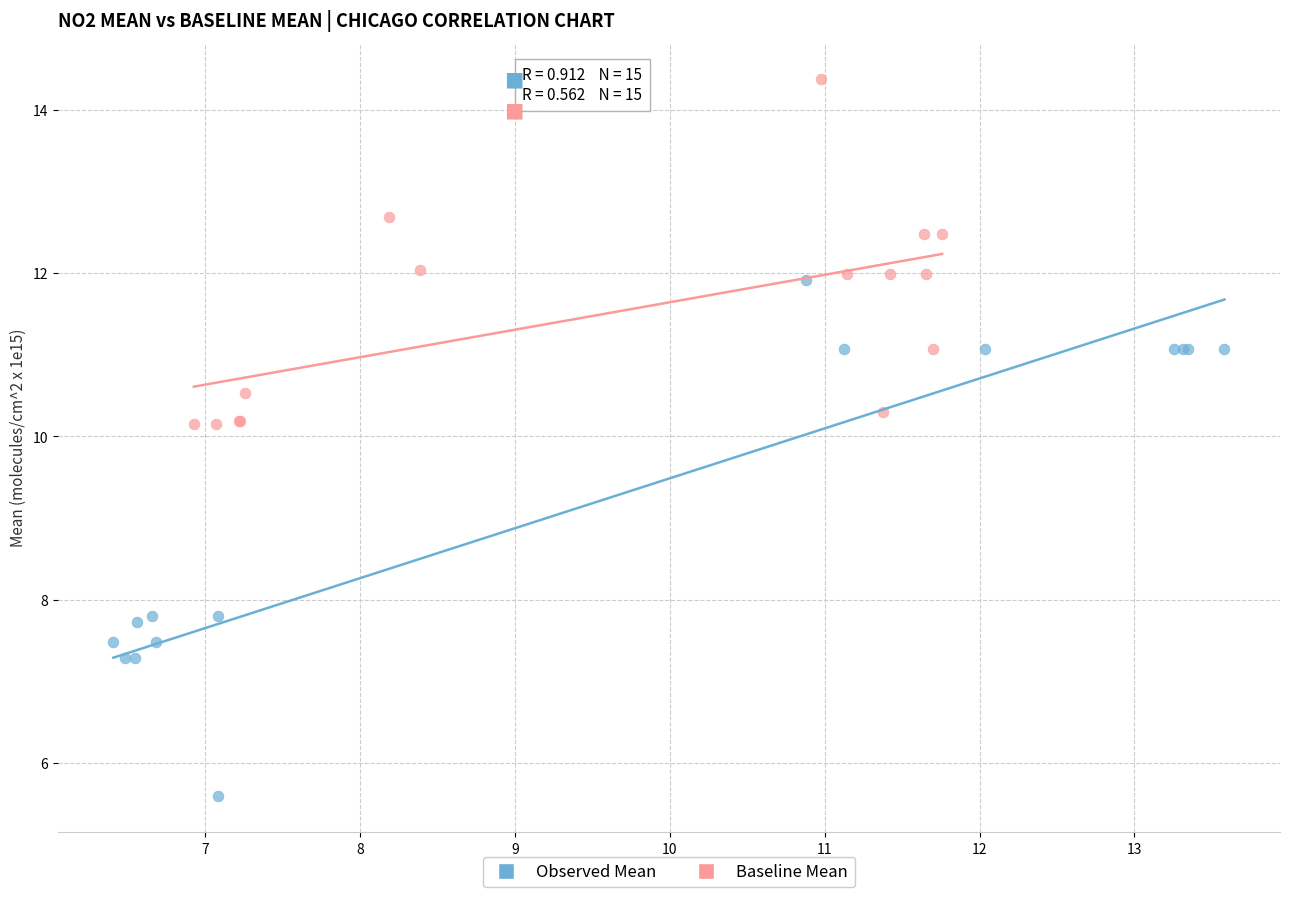

Which series reaches the minimum Y coordinate?

Observed Mean